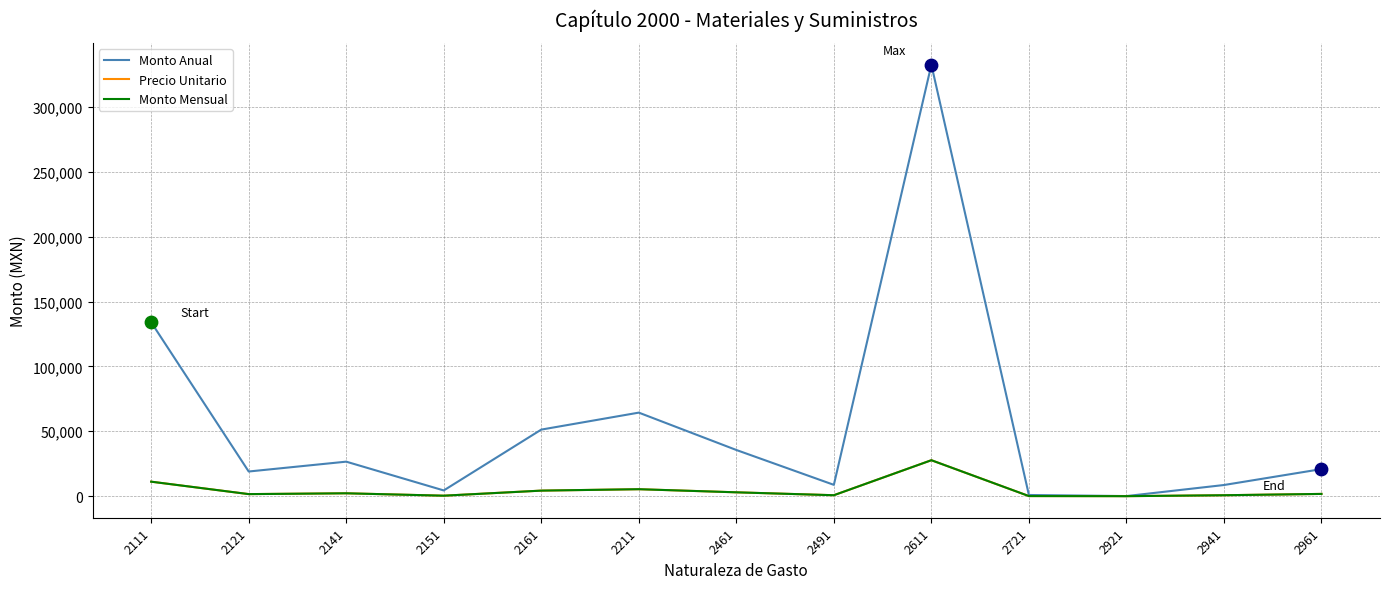

At which category is the sum across all series the highest?

2611